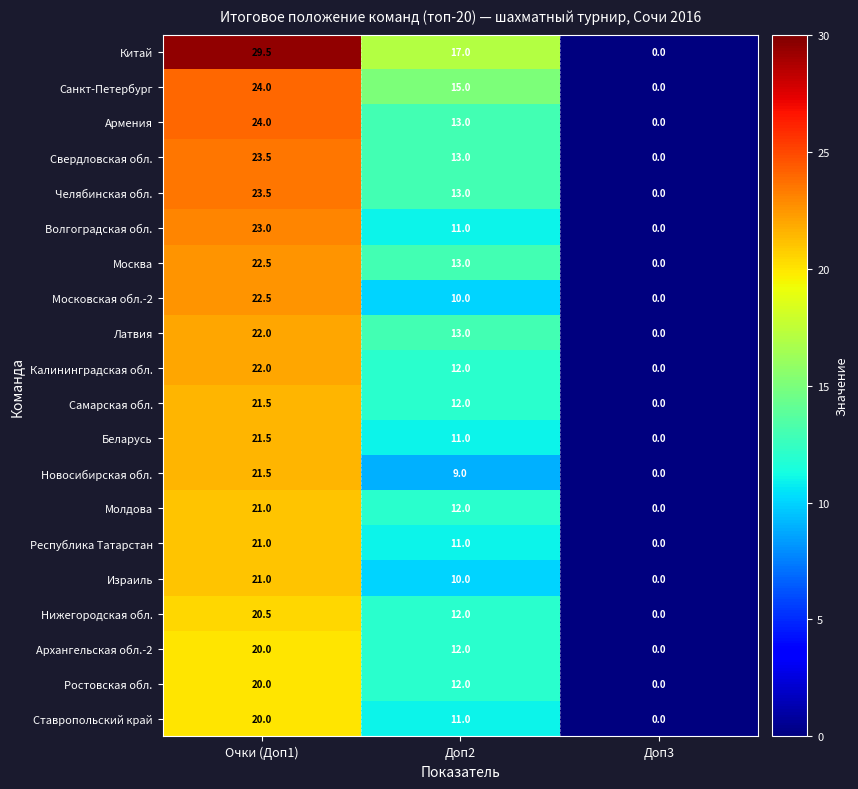

How many categories are shown in the chart?

3